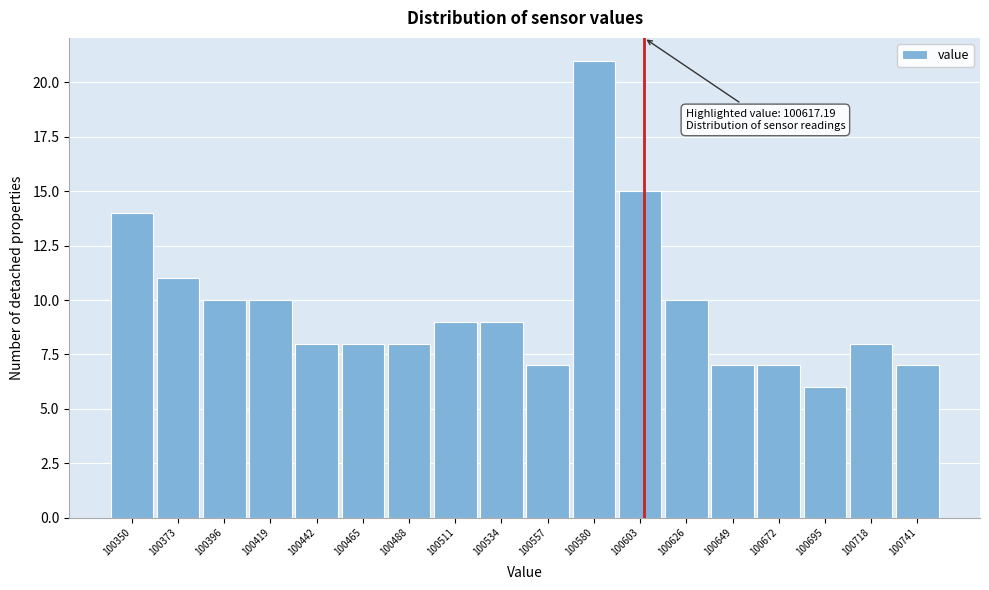

Reading right to left, transcribe all the data shown in this chart.

7	8	6	7	7	10	15	21	7	9	9	8	8	8	10	10	11	14